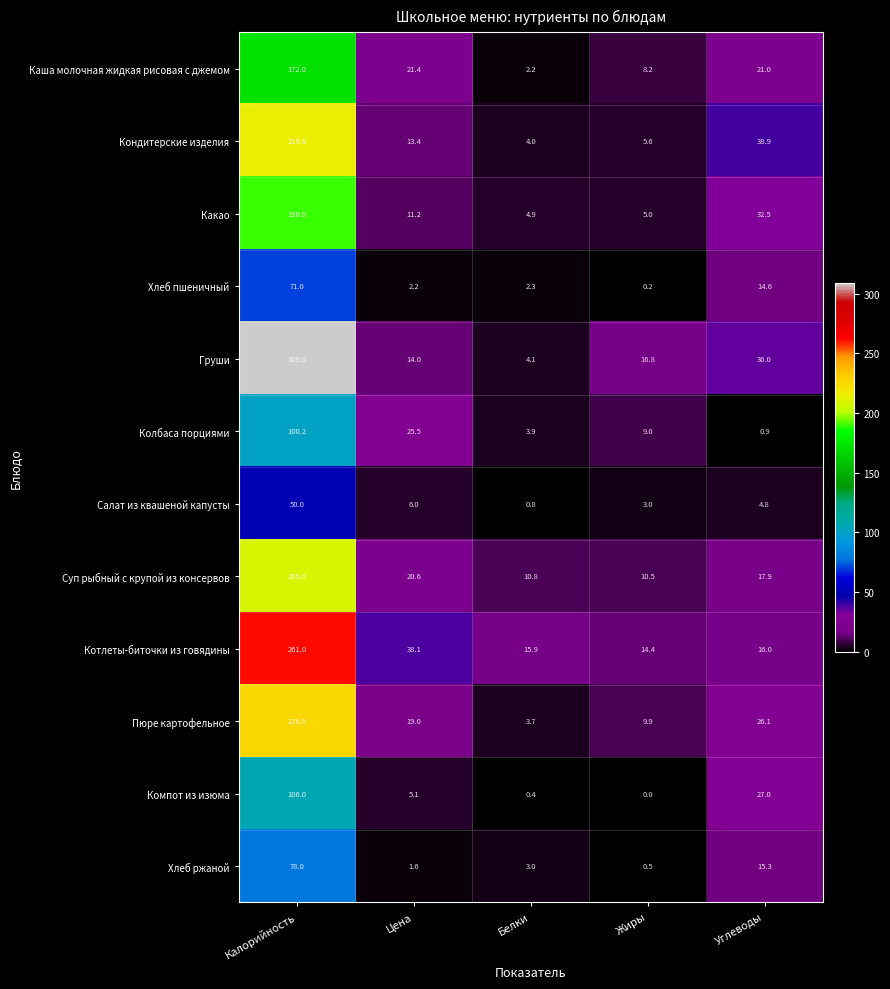

What is the maximum value for Компот из изюма?

106.0